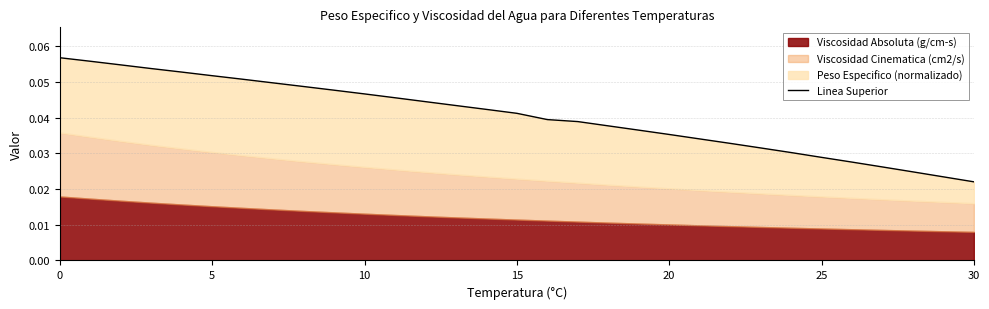

Reading left to right, list all the values displayed in this chart.

0.1	0.1	0.1	0.1	0.1	0.1	0.1	0.0	0.0	0.0	0.0	0.0	0.0	0.0	0.0	0.0	0.0	0.0	0.0	0.0	0.0	0.0	0.0	0.0	0.0	0.0	0.0	0.0	0.0	0.0	0.0